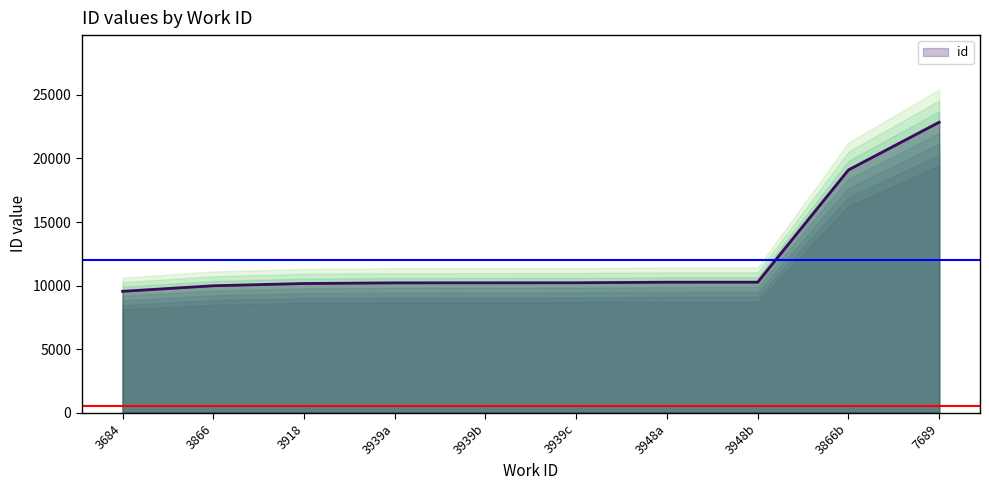

At which label does id reach its peak?

7689